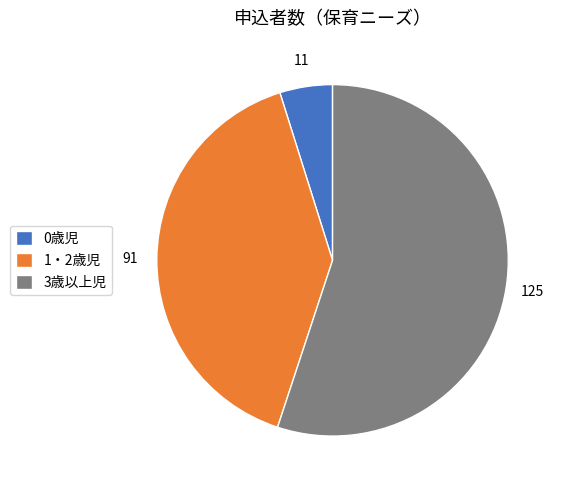

Which slice represents more than half of the pie?

3歳以上児